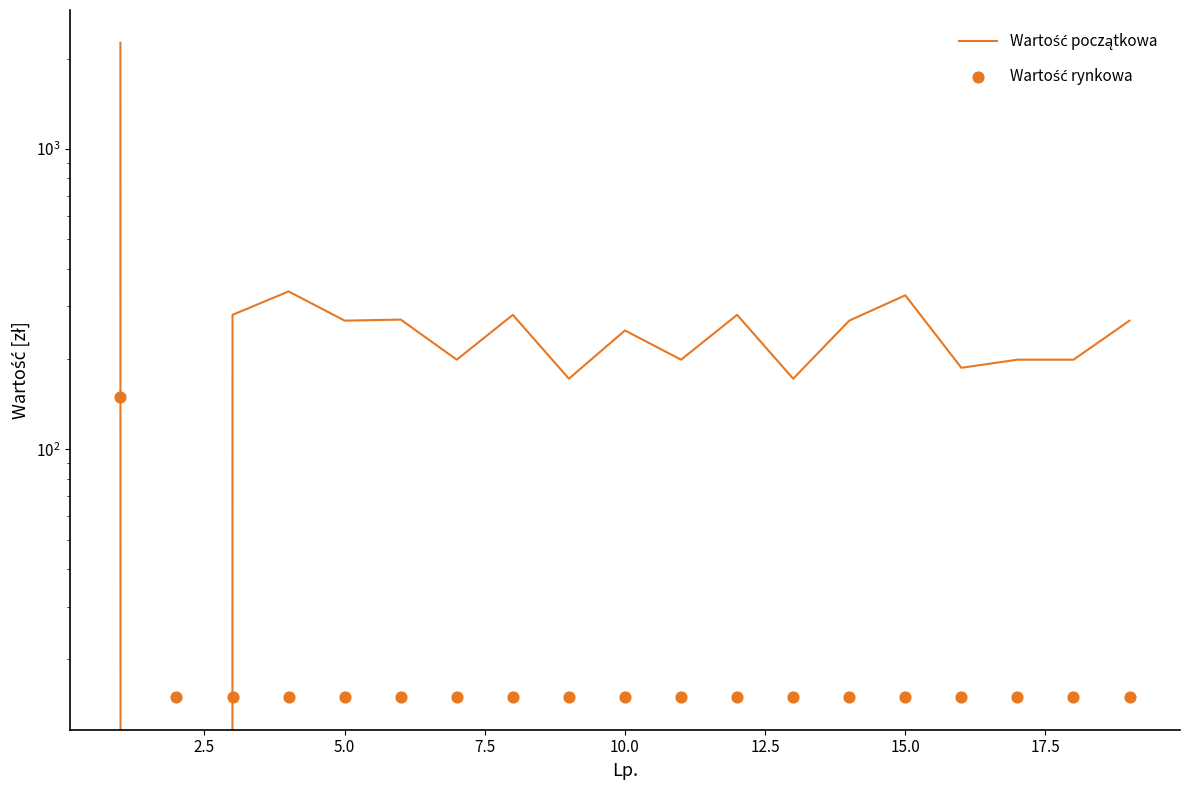

Is the value of Wartość początkowa at 18 greater than the value of Wartość rynkowa at 20.0?

Yes